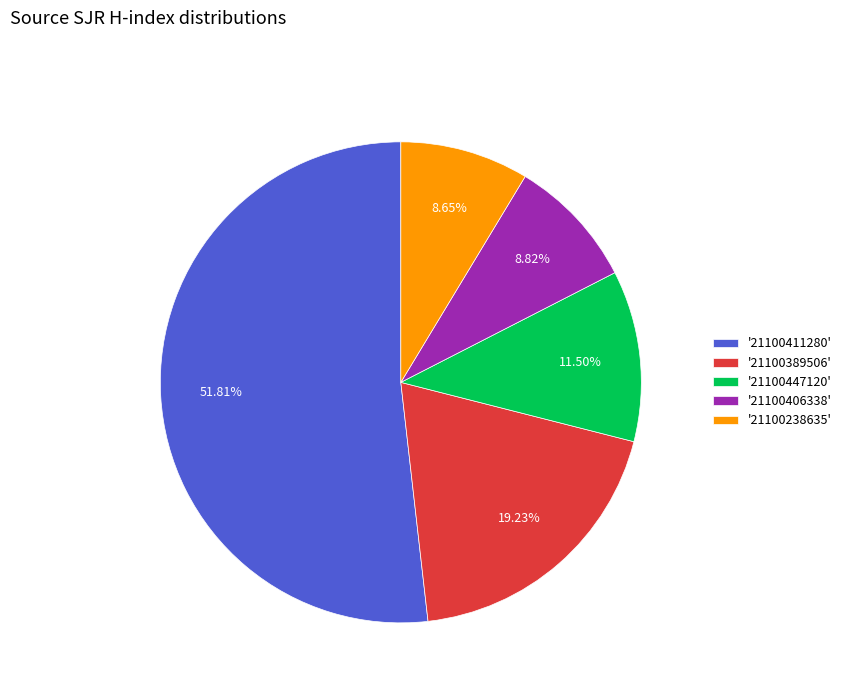

Does any single category account for the majority?

Yes